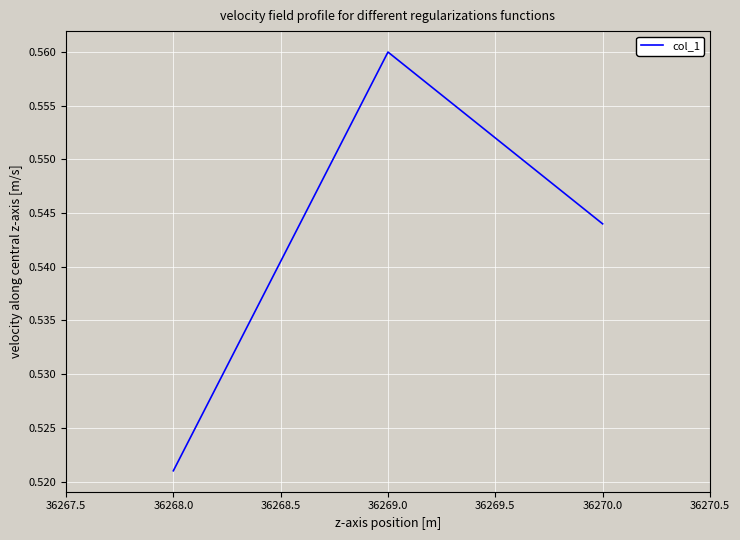

Is it true that the value at 36269.0 is 0.4?

False